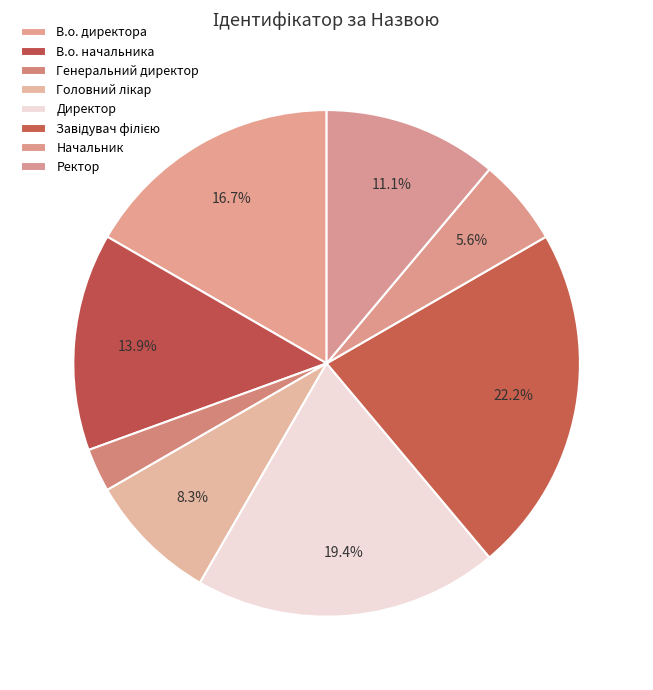

How many slices are in this pie chart?

8